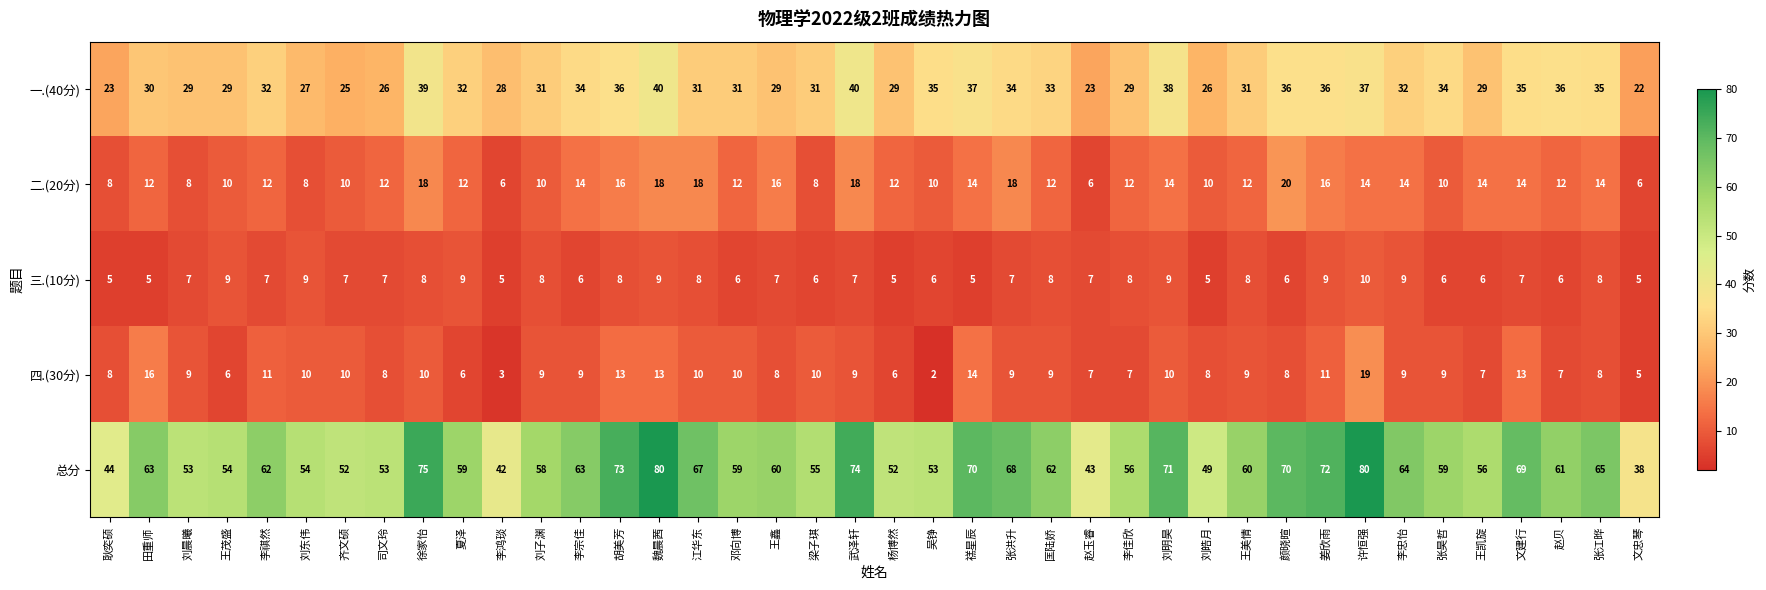

Between 刘子渊 and 李忠怡, which series saw the biggest shift?

总分